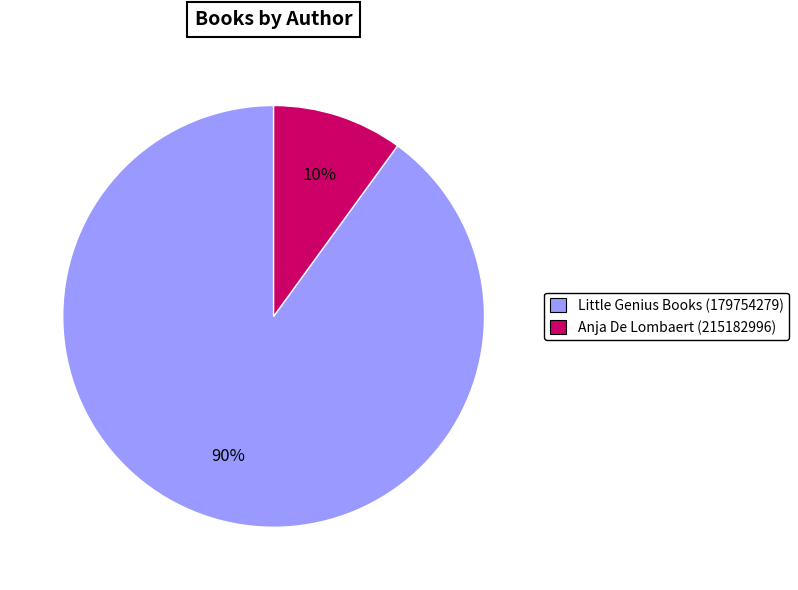

How many segments does this pie chart have?

2